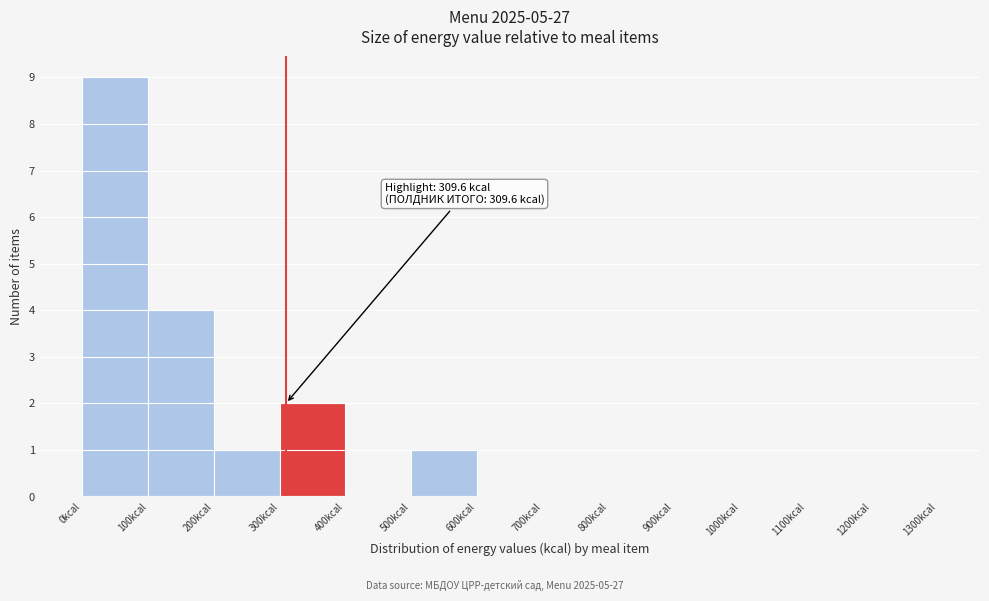

Which range on the x-axis has the tallest bar?

0 to 100